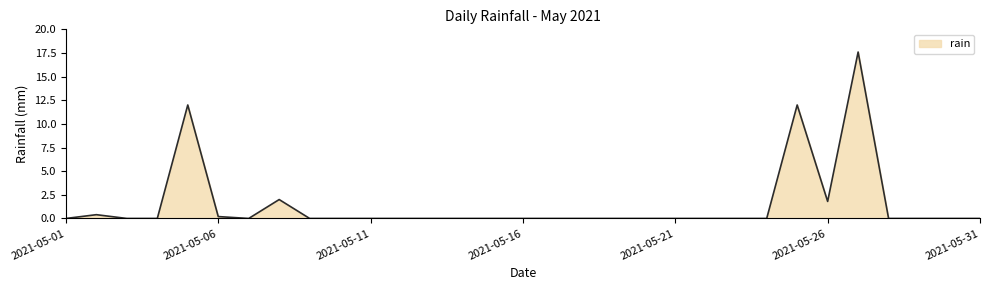

What is the maximum value shown in the chart?

17.6